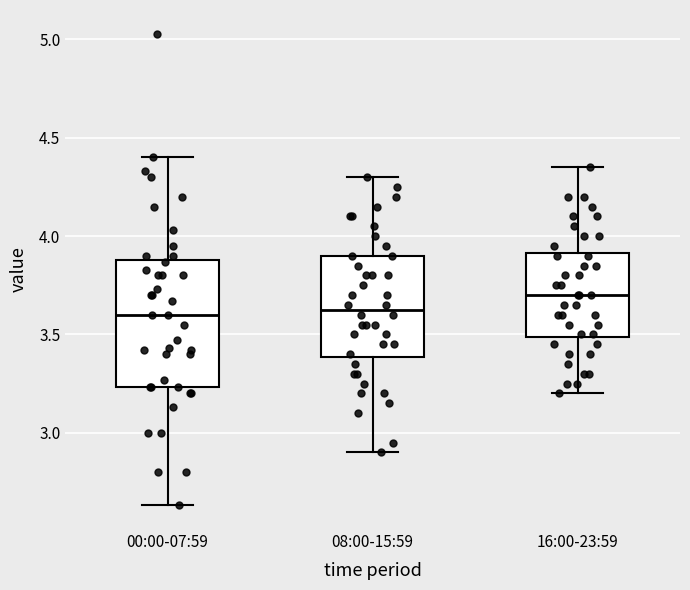

Reading left to right, read every box against the y-axis: the position of its median line, the range the box covers, and the ends of its whiskers. The values are not printed on the chart, so give them approximately, as read against the axis.

00:00-07:59: median 3.60, box 3.25 to 3.90, whiskers 2.65 to 4.40
08:00-15:59: median 3.65, box 3.40 to 3.90, whiskers 2.90 to 4.30
16:00-23:59: median 3.70, box 3.50 to 3.90, whiskers 3.20 to 4.35